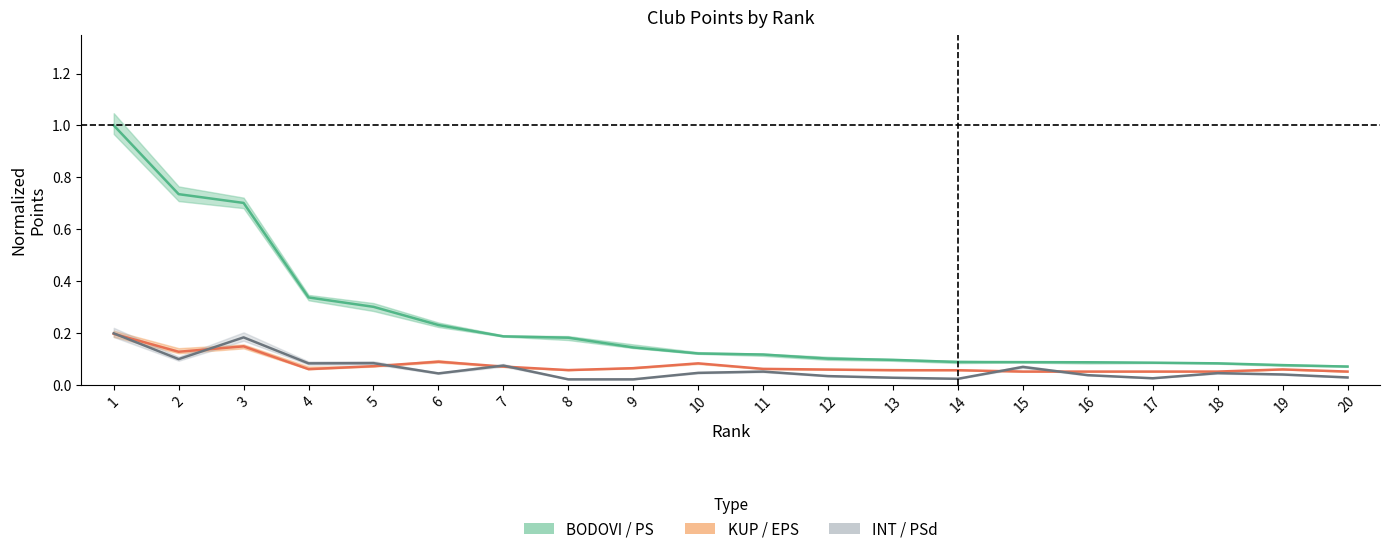

Which has a higher value, 5 or 4?

4